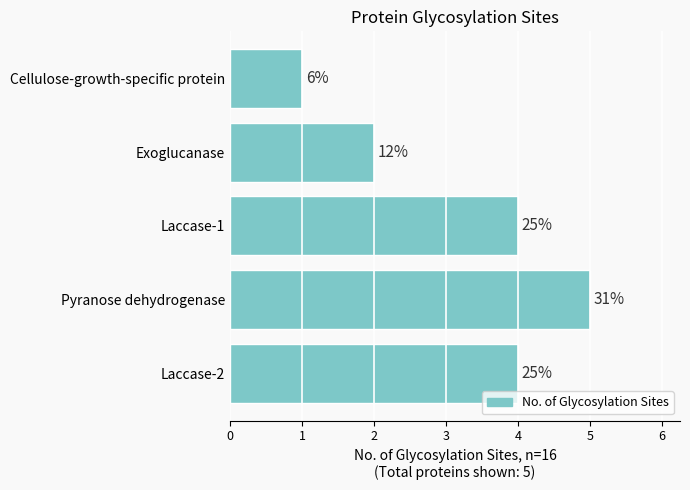

Does the chart contain any negative values?

No